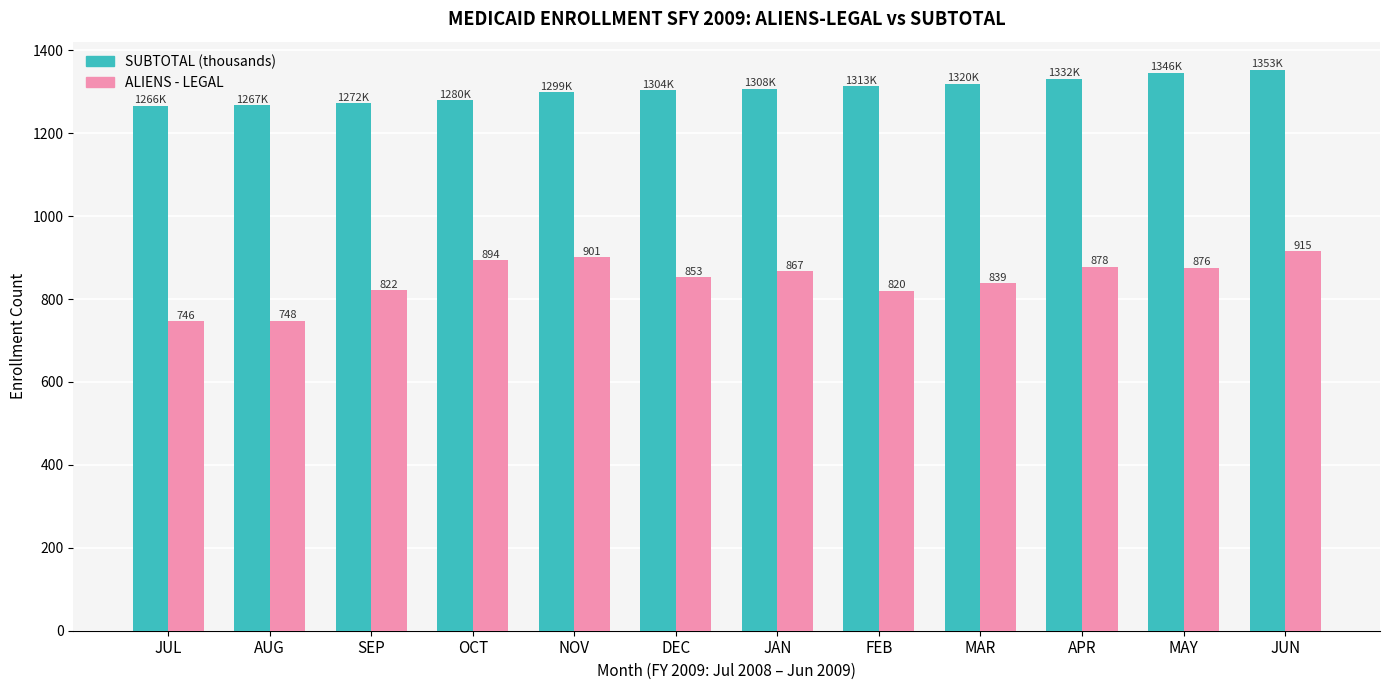

How many values in the SUBTOTAL (thousands) series are below 1307?

6